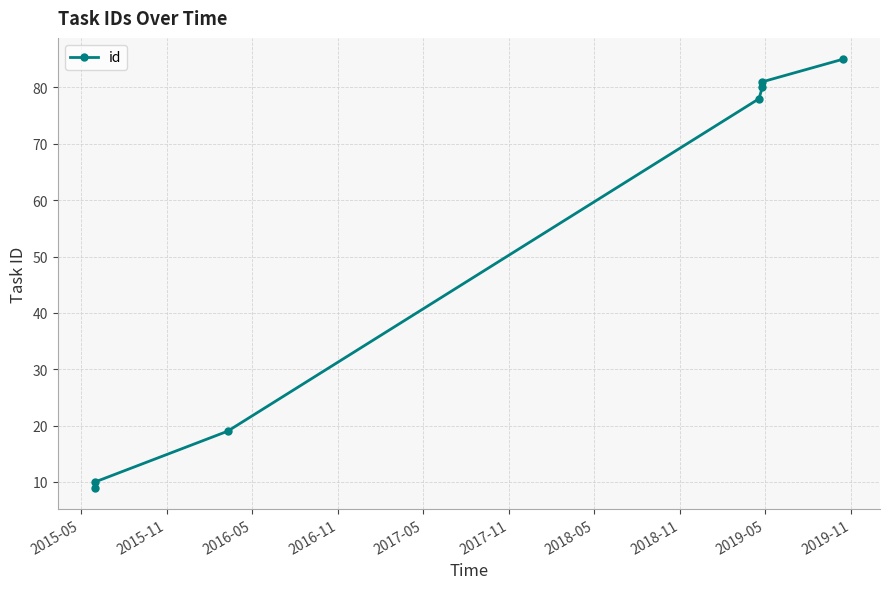

What is the difference between the maximum and minimum values?

76